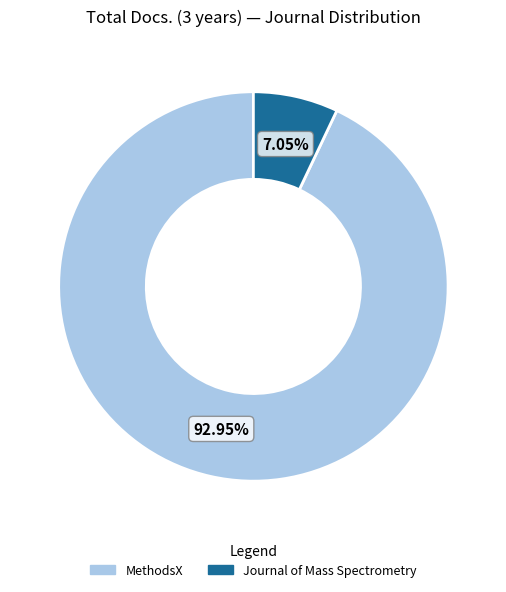

To the nearest percent, what percentage of the pie is MethodsX?

93%